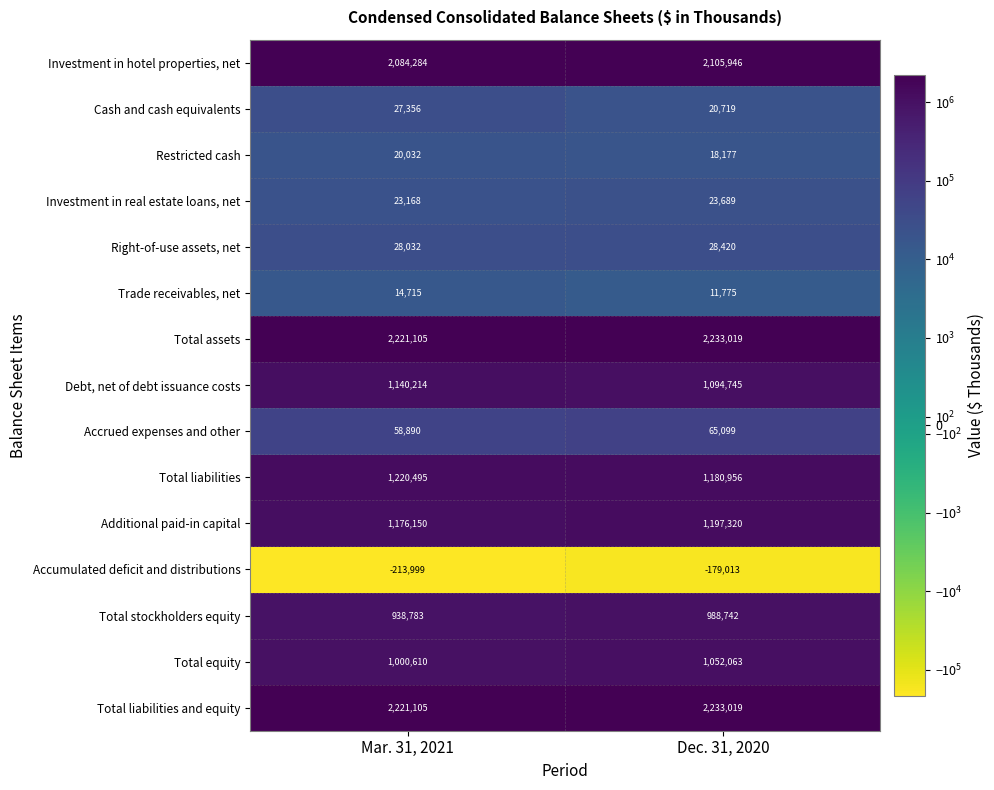

At which category is the sum across all series the highest?

Dec. 31, 2020